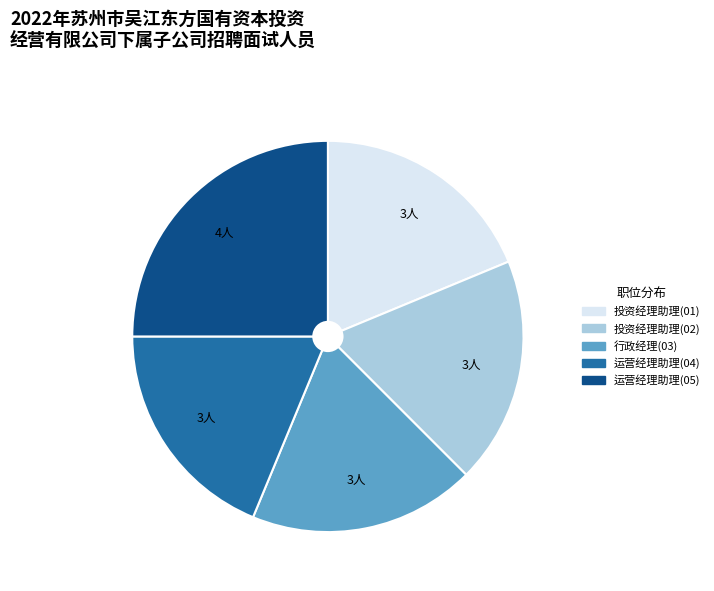

Does any single category account for the majority?

No